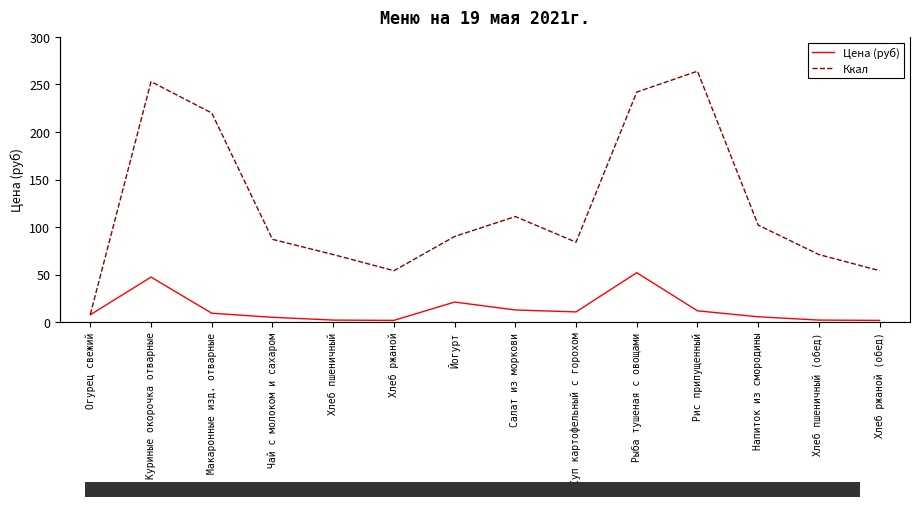

Is the value of Цена (руб) at Салат из моркови greater than the value of Ккал at Чай с молоком и сахаром?

No